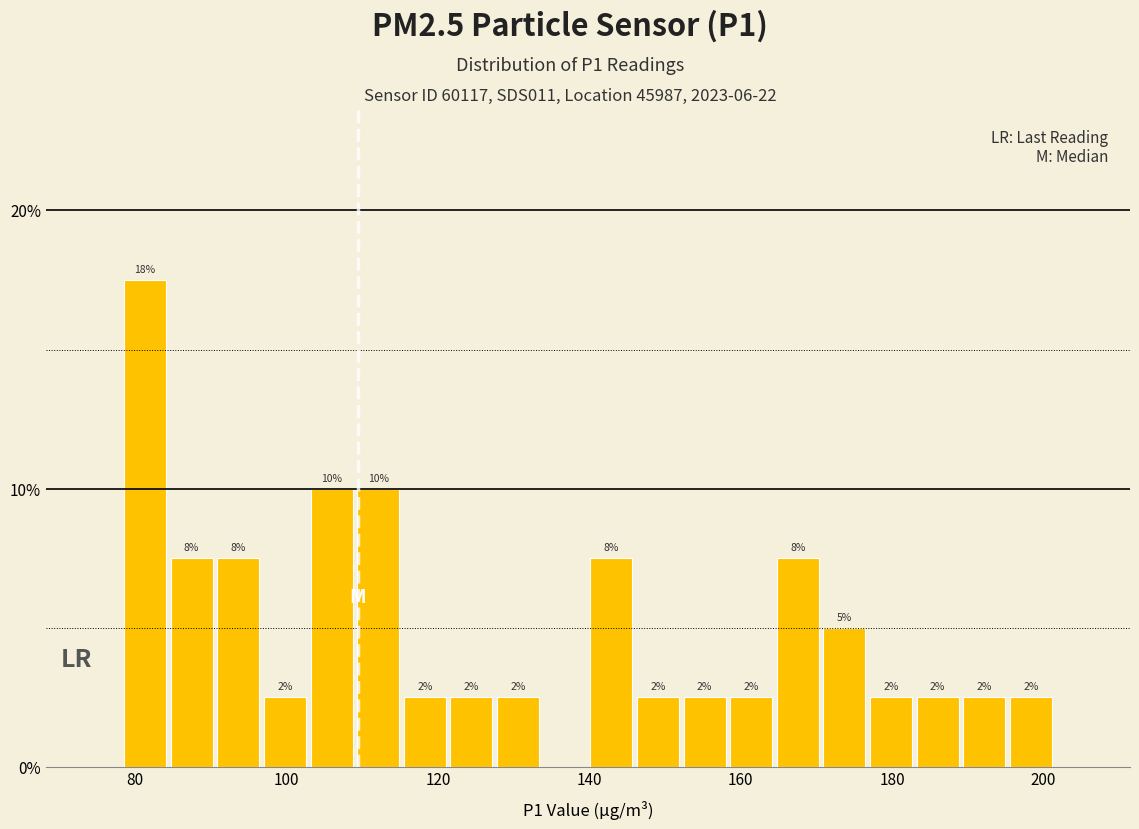

Read against the x-axis, roughly where is the centre of the tallest bar?

82